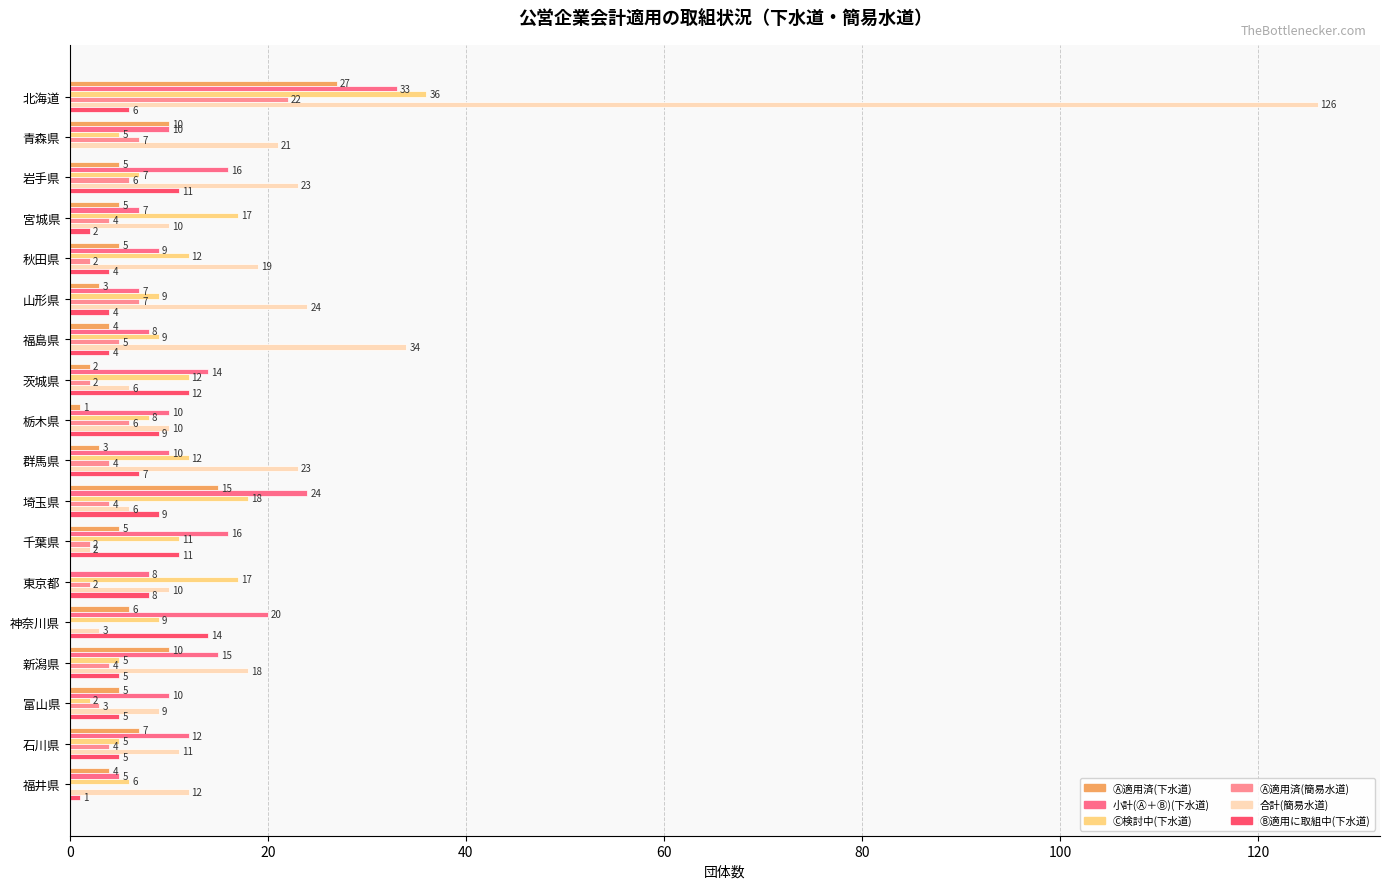

Which series has the widest spread of values?

合計(簡易水道)